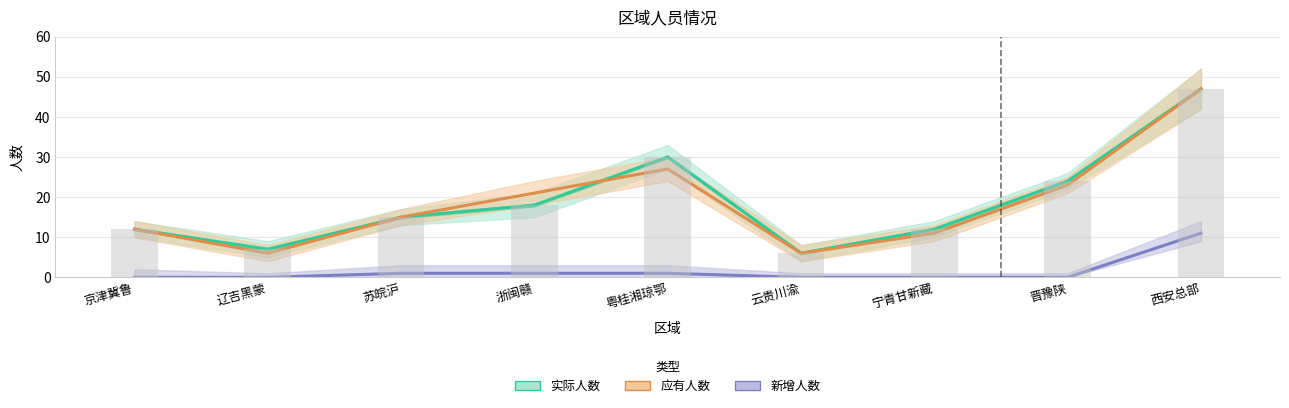

Rank the series by their maximum value, from lowest to highest.

新增人数, 实际人数, 应有人数